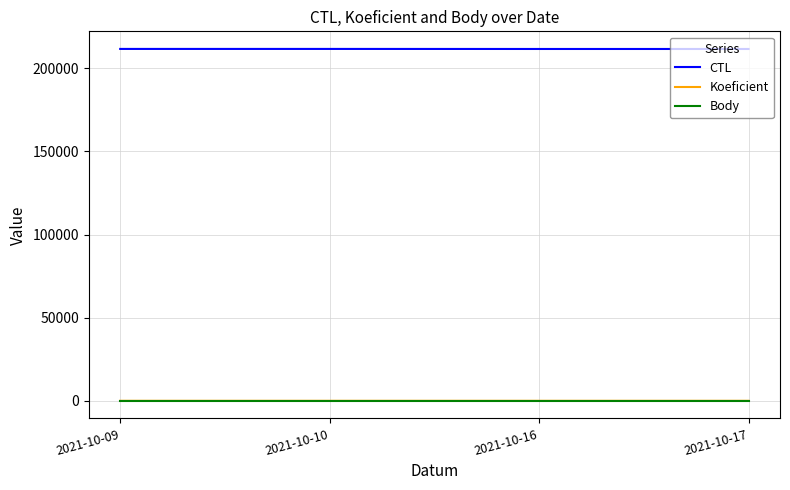

The value of CTL at 2021-10-09 is 211631. True or false?

True